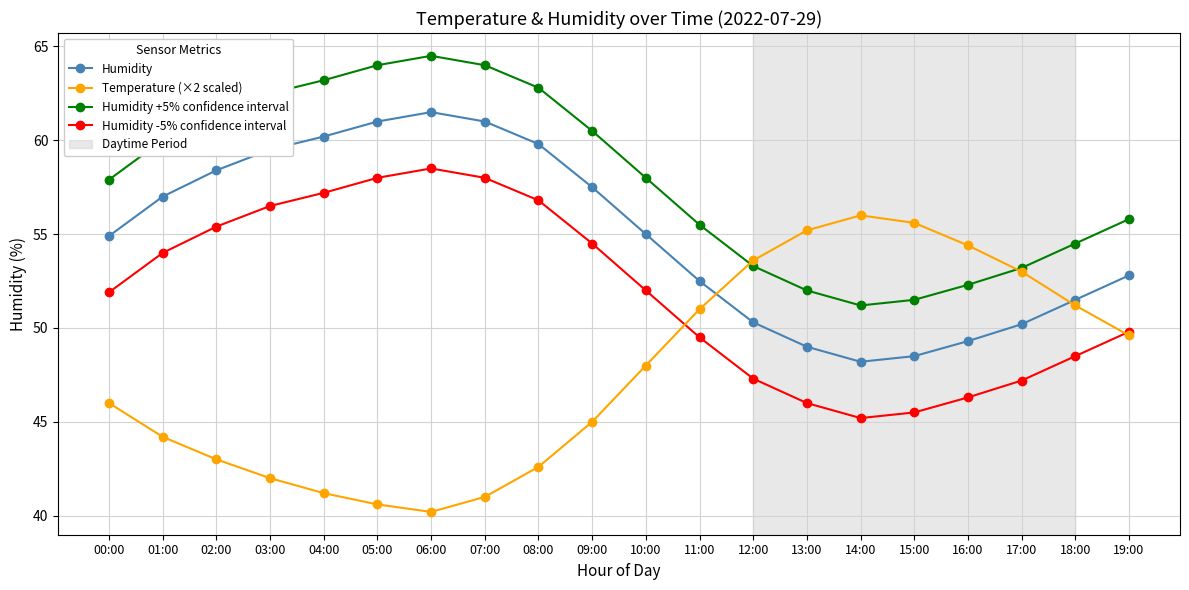

Does the chart display data point markers on the line(s)?

Yes